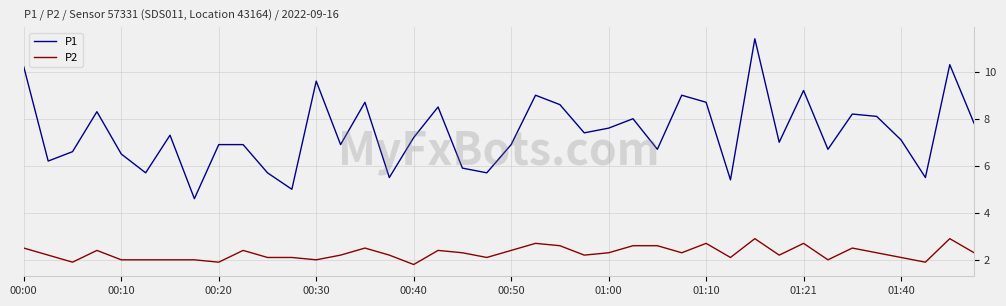

Which series has the largest total across all categories?

P1